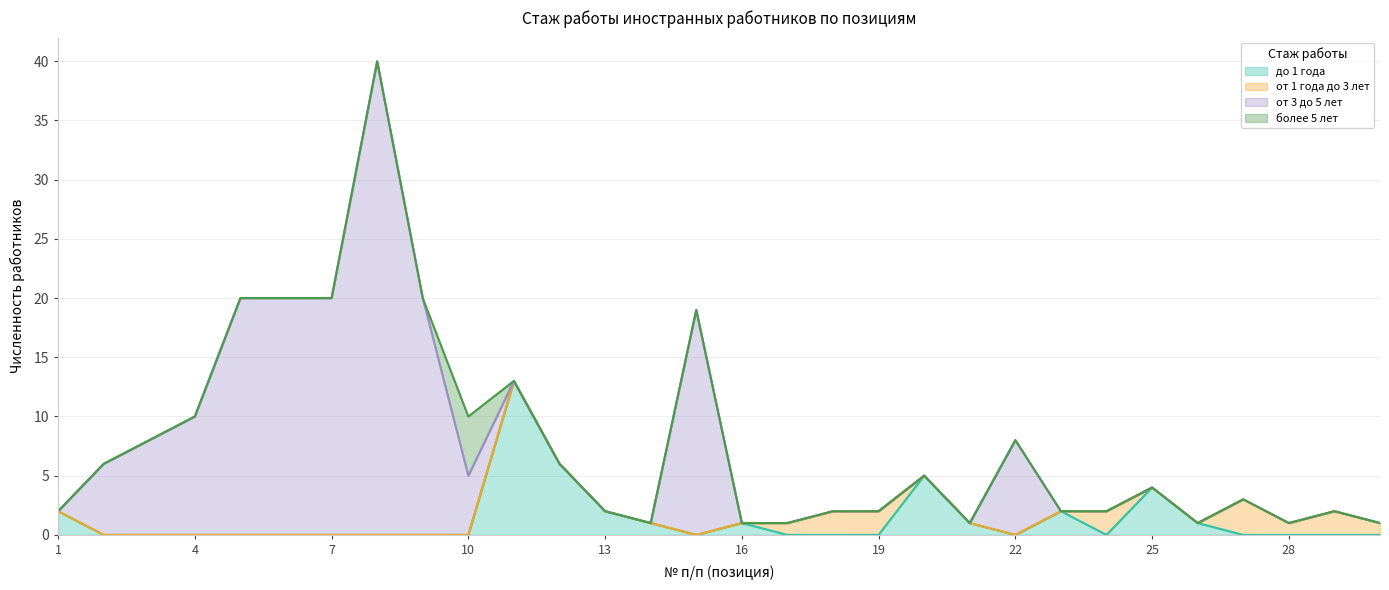

What are all the series names shown in the legend?

до 1 года, от 1 года до 3 лет, от 3 до 5 лет, более 5 лет